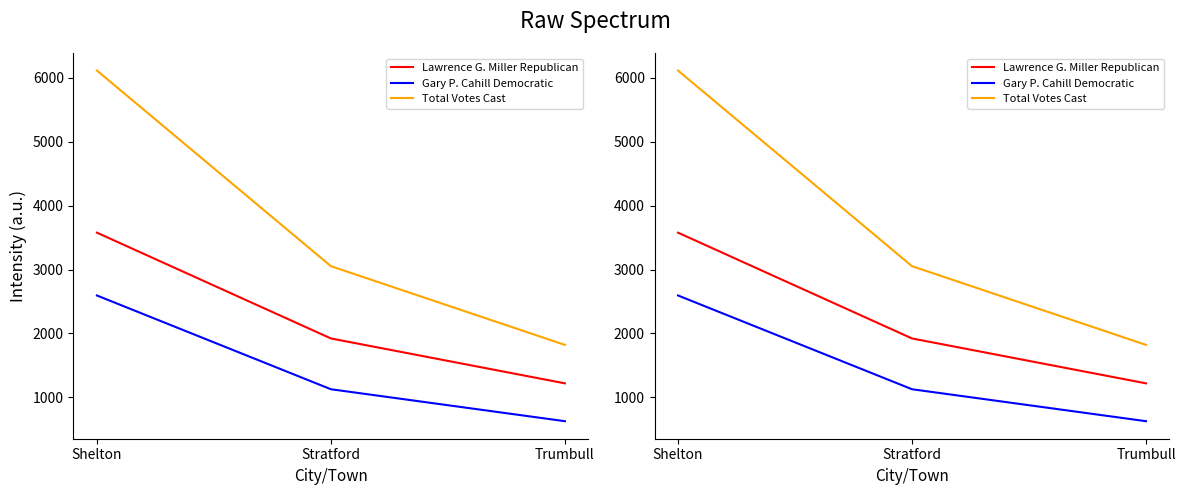

How many series are shown in this chart?

3